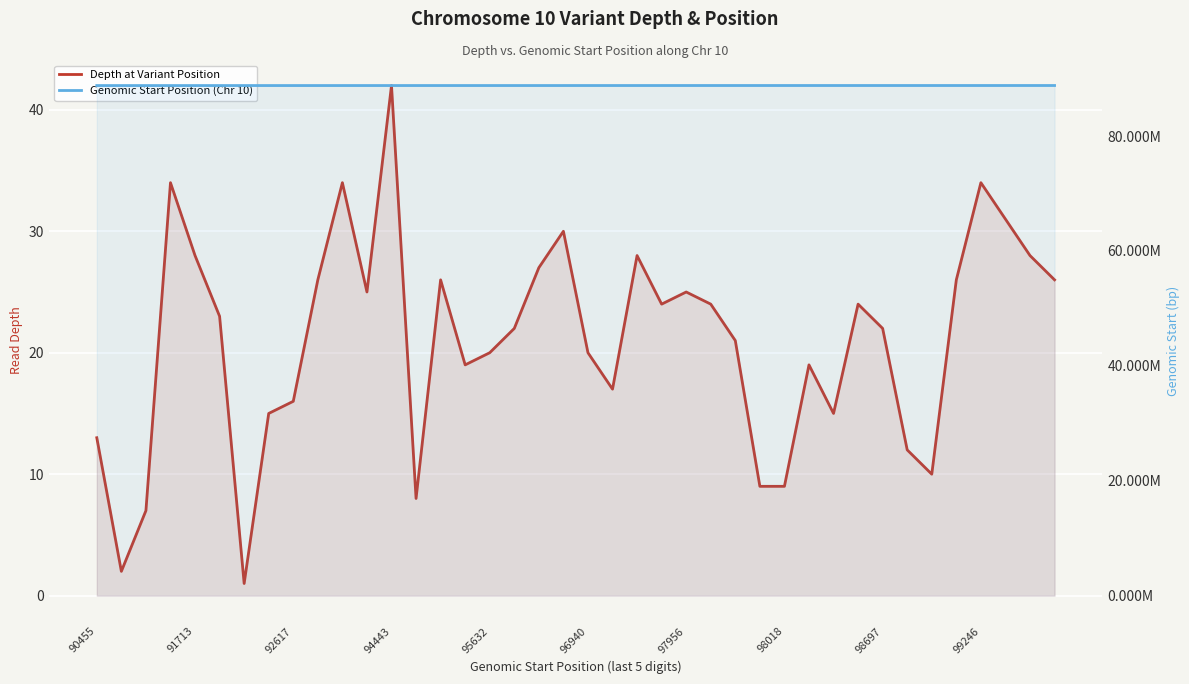

Reading left to right, list all the values displayed in this chart.

Depth at Variant Position: 13	2	7	34	28	23	1	15	16	26	34	25	42	8	26	19	20	22	27	30	20	17	28	24	25	24	21	9	9	19	15	24	22	12	10	26	34	31	28	26
Genomic Start Position (Chr 10): 88790455	88790868	88790897	88791259	88791713	88792055	88792446	88792568	88792617	88793189	88793803	88794005	88794443	88795462	88795523	88795591	88795632	88795639	88795650	88795723	88796940	88797059	88797190	88797397	88797956	88797958	88797965	88798017	88798018	88798091	88798116	88798253	88798697	88798850	88798876	88799000	88799246	88799303	88799441	88799494